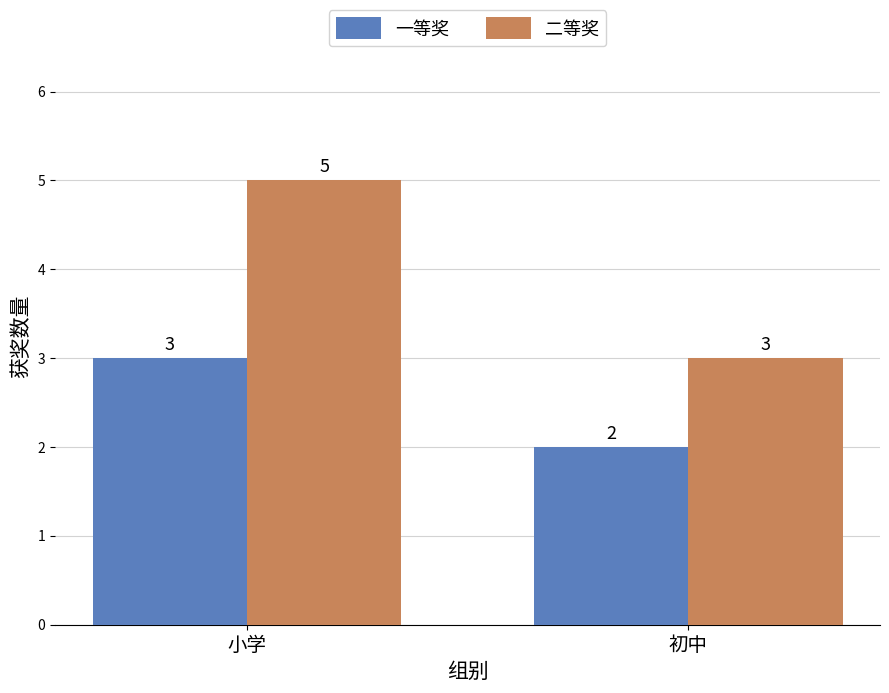

Reading left to right, list all the values displayed in this chart.

一等奖: 3	2
二等奖: 5	3